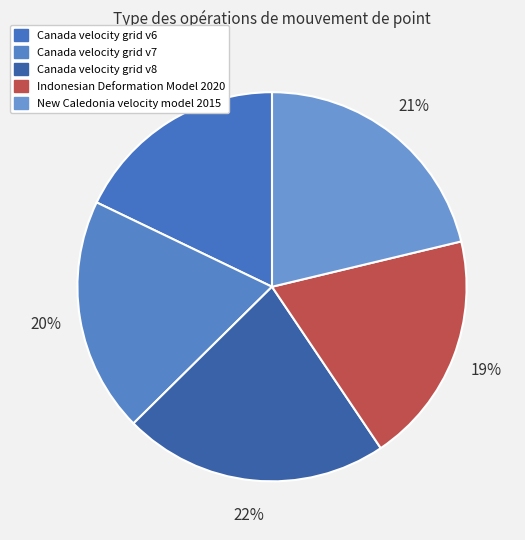

Which slice is the largest?

Canada velocity grid v8